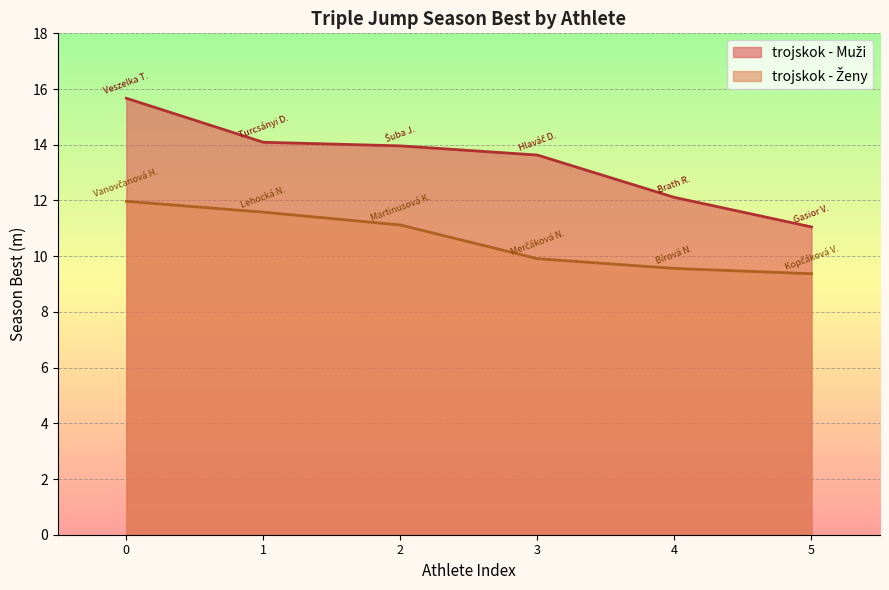

What is the value of the trojskok - Ženy point at the 6th from the left?

9.4